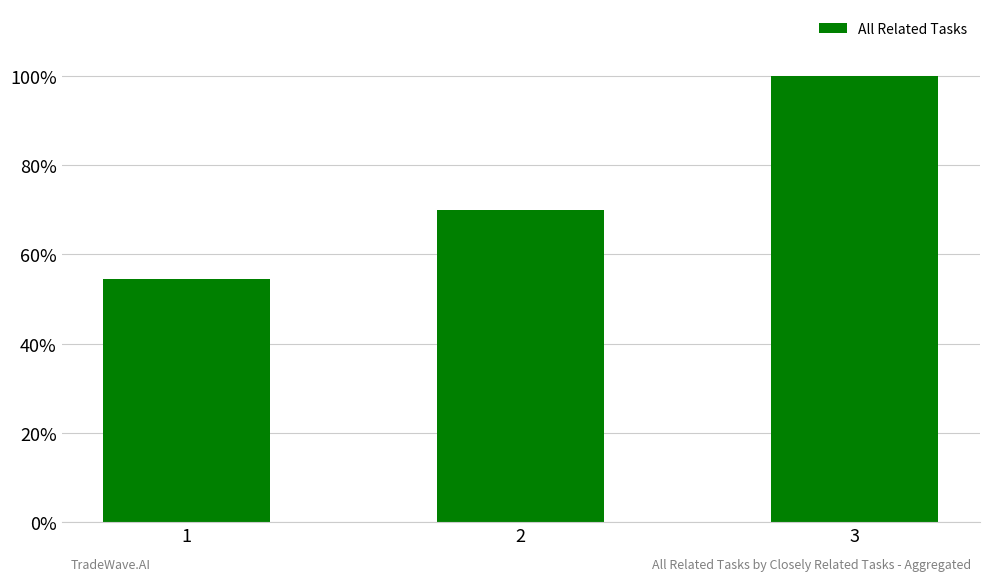

At which category does the chart reach its peak across all series?

3